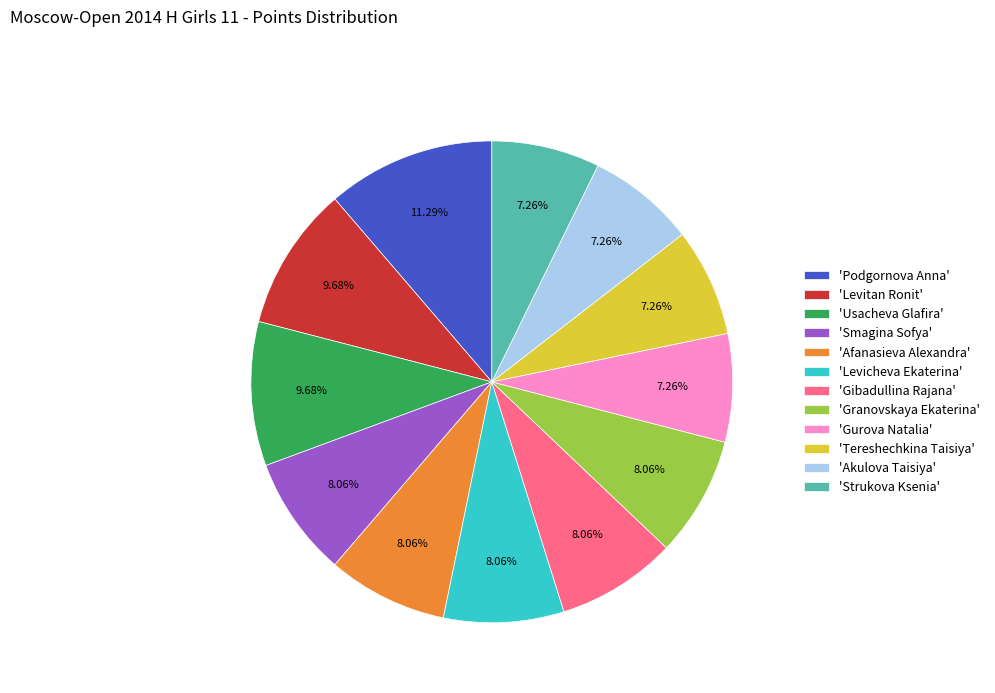

Does any single category account for the majority?

No